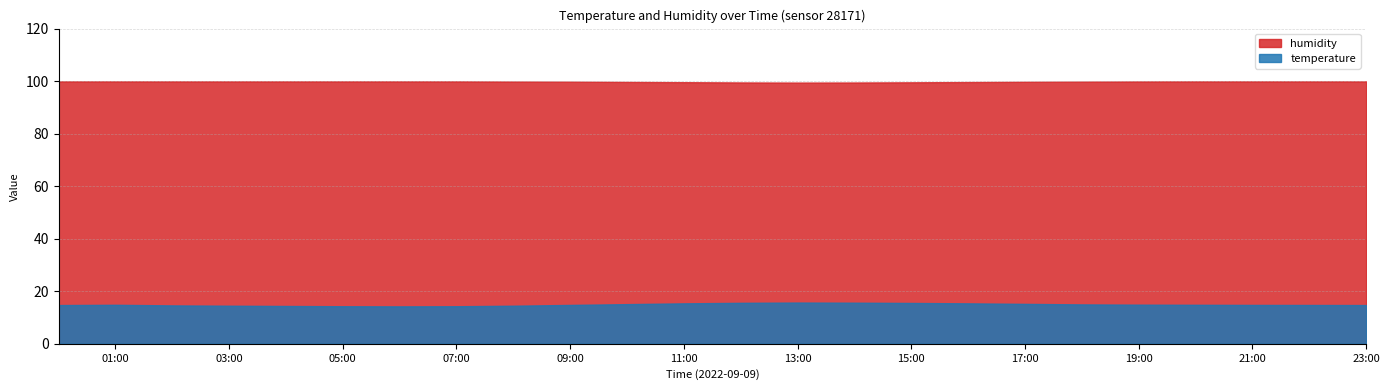

Is it true that humidity equals 56.9 at 23:00?

False